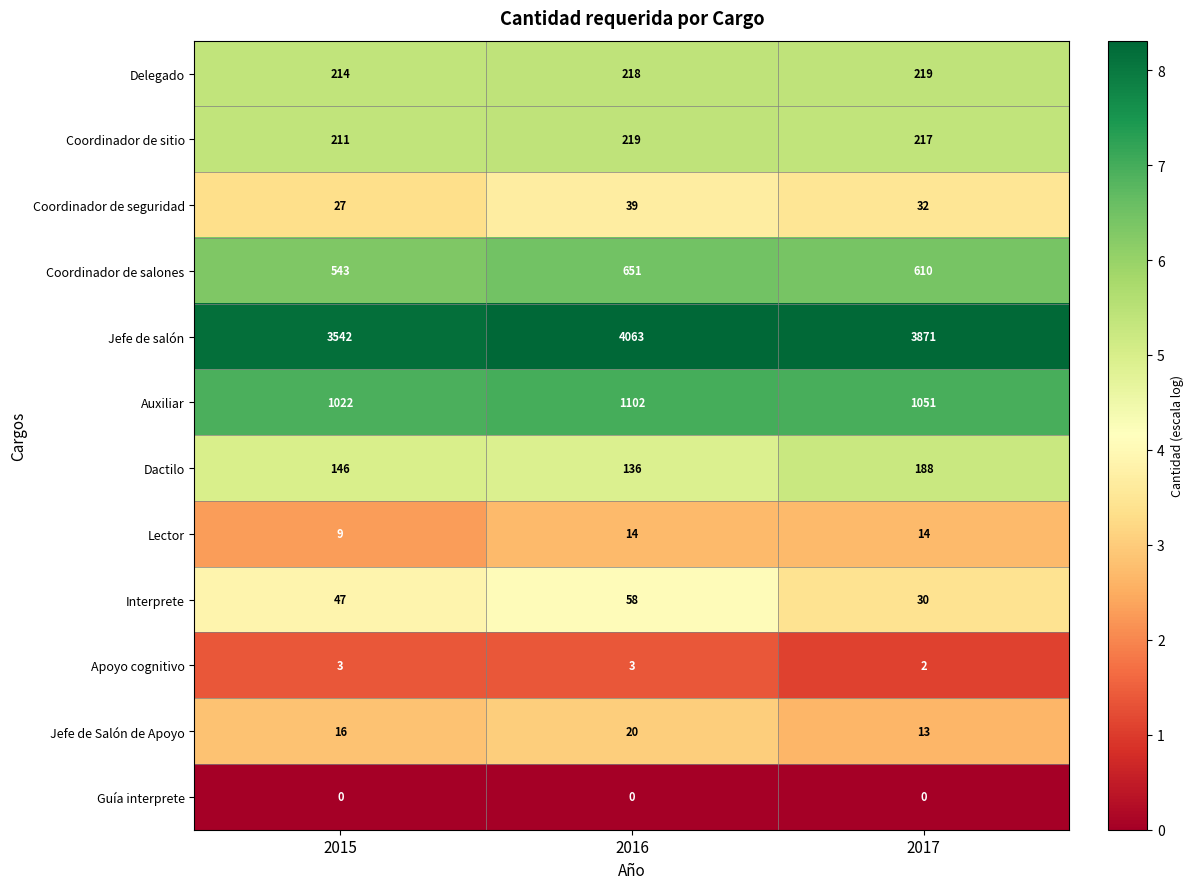

What is the maximum value for Delegado?

219